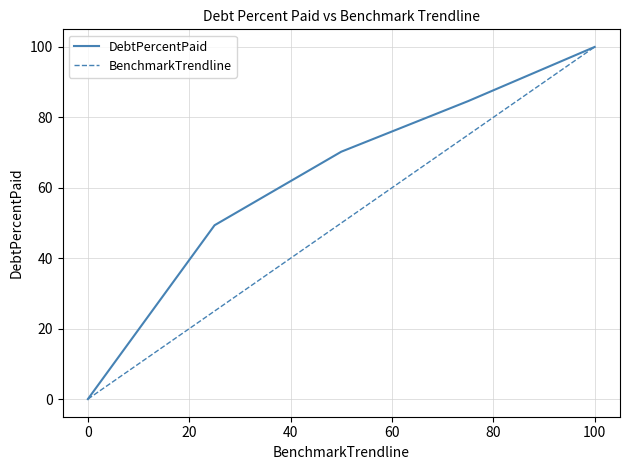

List the series in order of their overall mean, lowest first.

BenchmarkTrendline, DebtPercentPaid